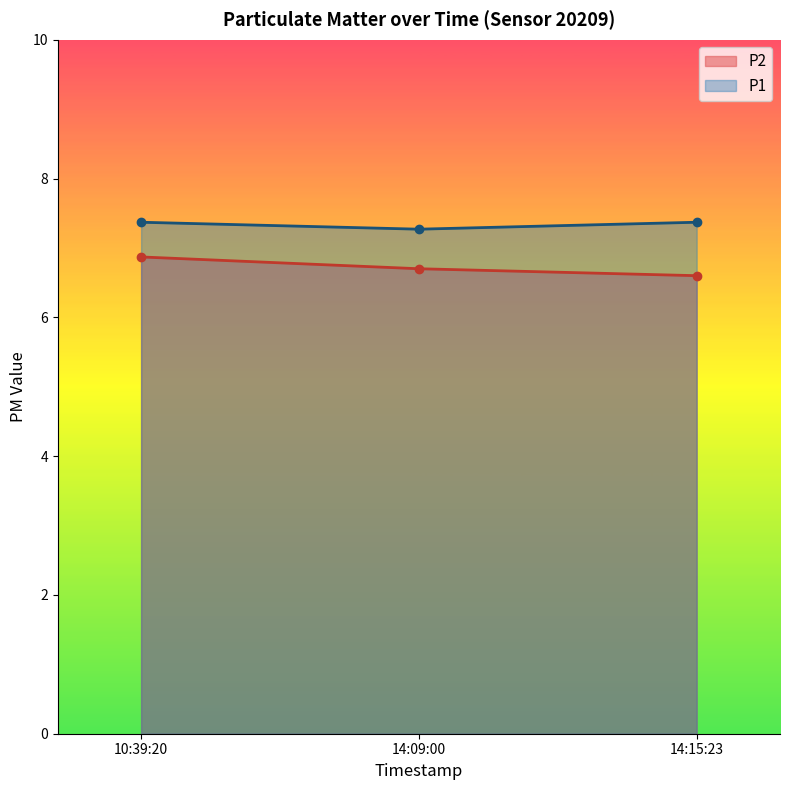

Reading left to right, list all the values displayed in this chart.

P1: 10:39:20=7.4	14:09:00=7.3	14:15:23=7.4
P2: 10:39:20=6.9	14:09:00=6.7	14:15:23=6.6